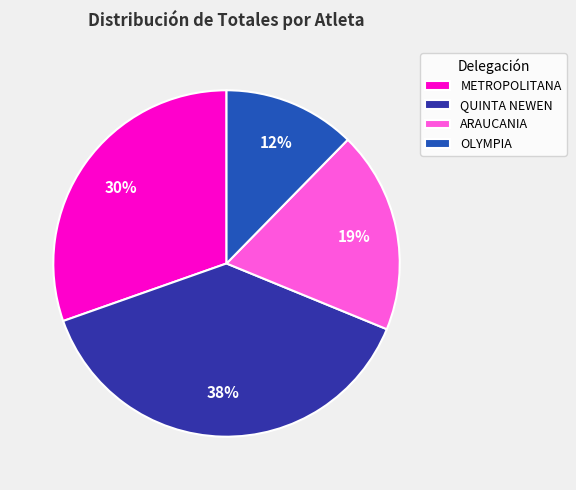

Is there any slice that represents more than half of the pie?

No